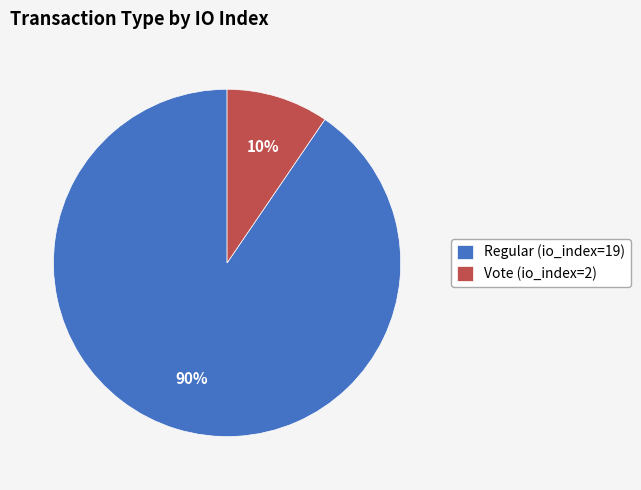

To the nearest percent, what percentage of the pie is Vote (io_index=2)?

10%